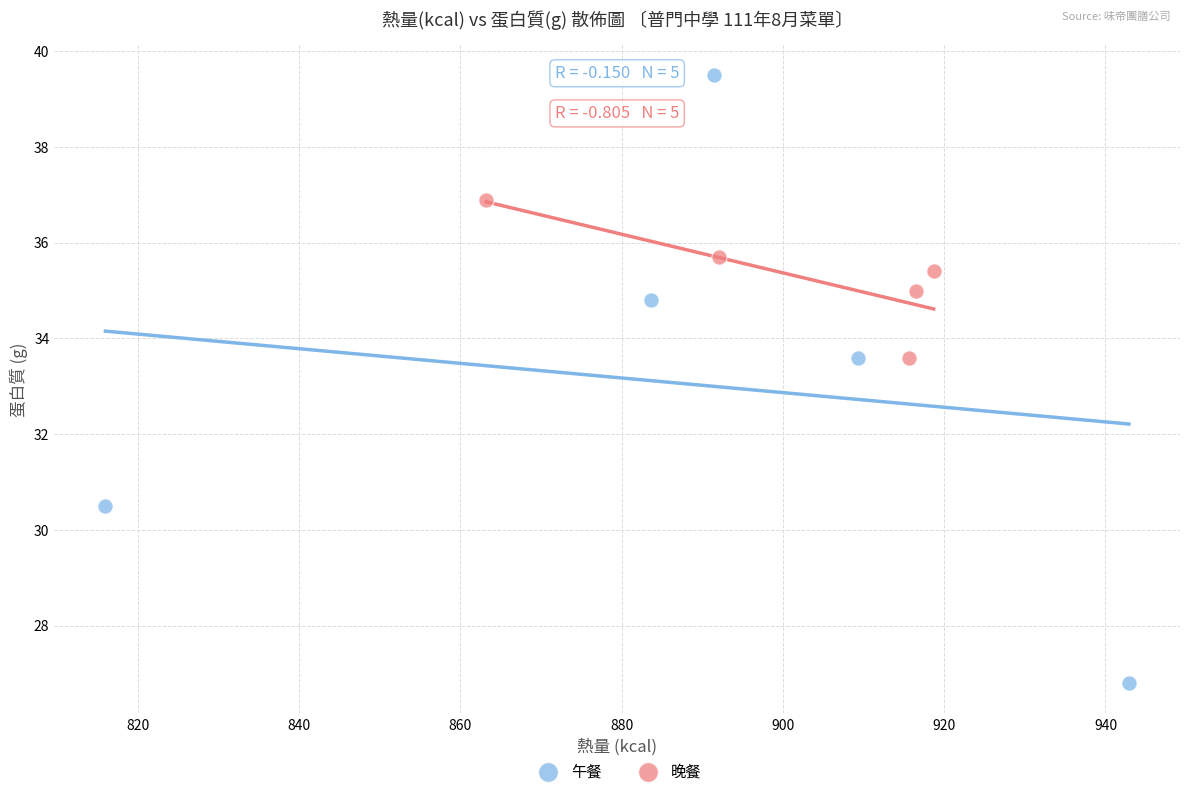

Which series contains the lowest Y value?

午餐